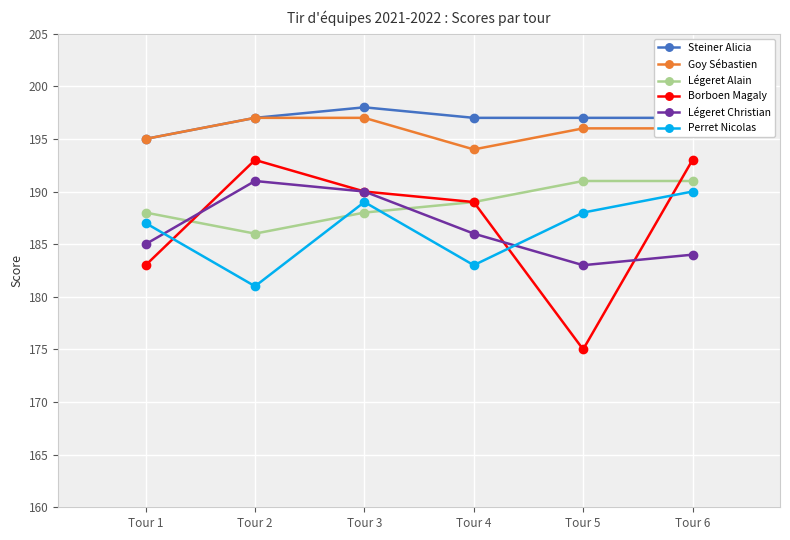

Read the Borboen Magaly value at Tour 6, to the nearest 5.

195